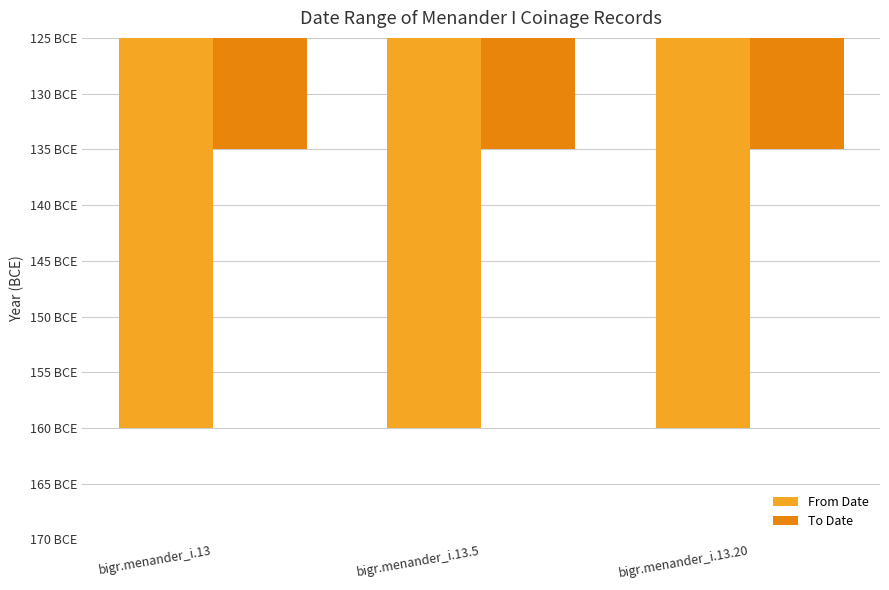

Are the bars grouped side by side (vs. stacked)?

Yes